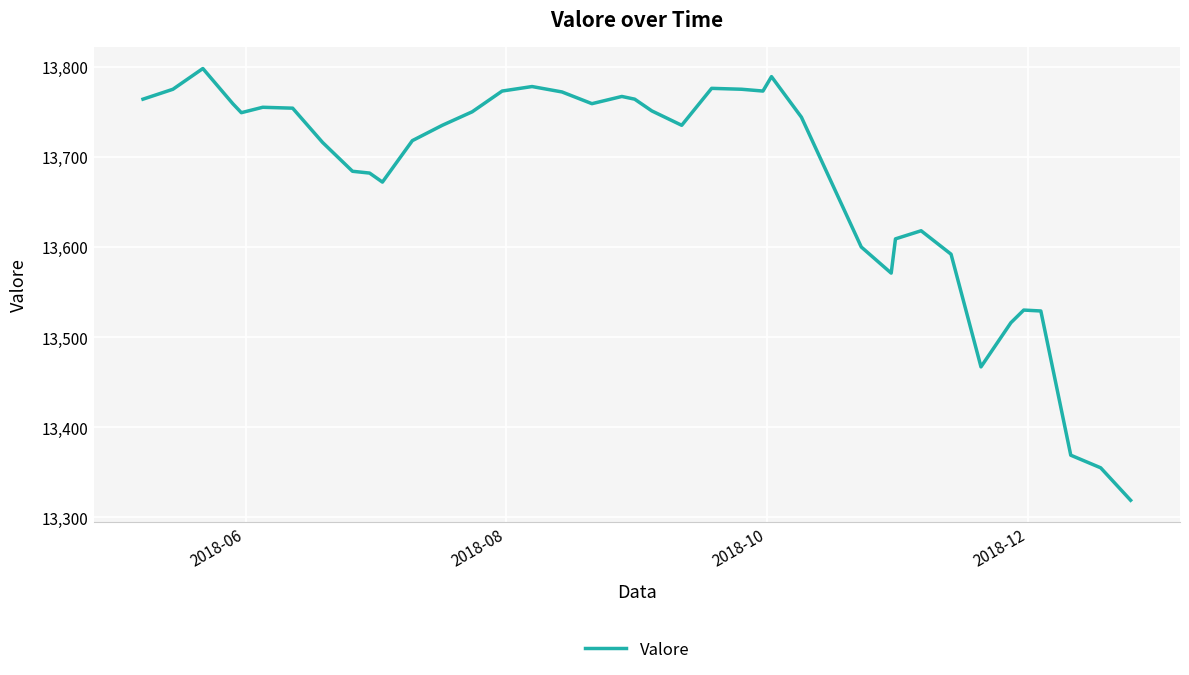

What is the greatest value displayed?

13798